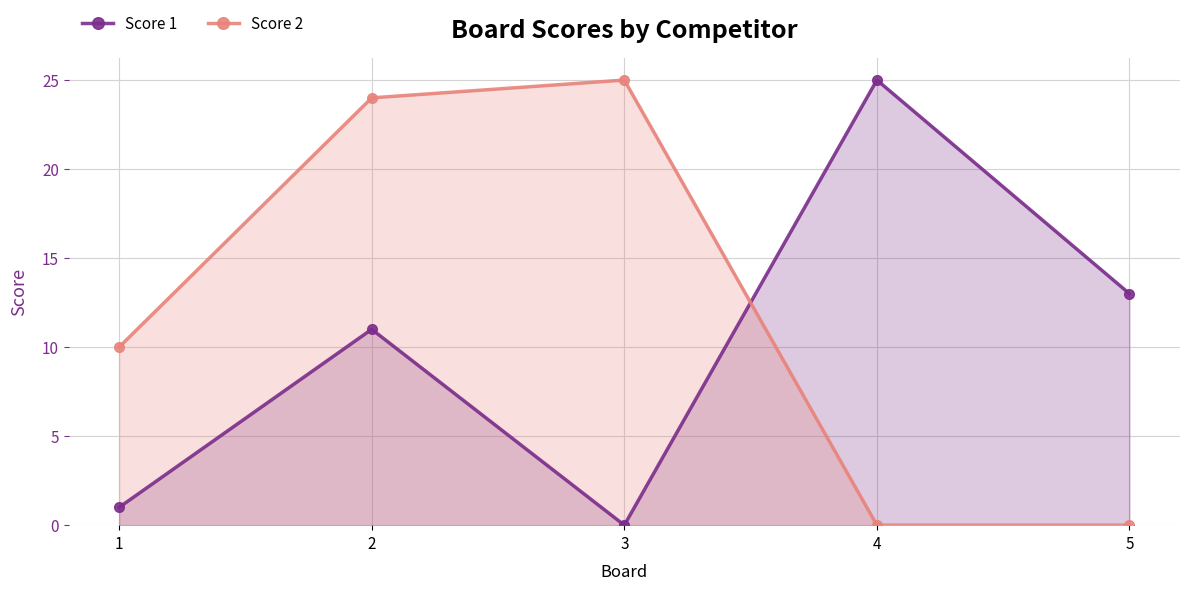

What is the average value of the Score 2 series?

12